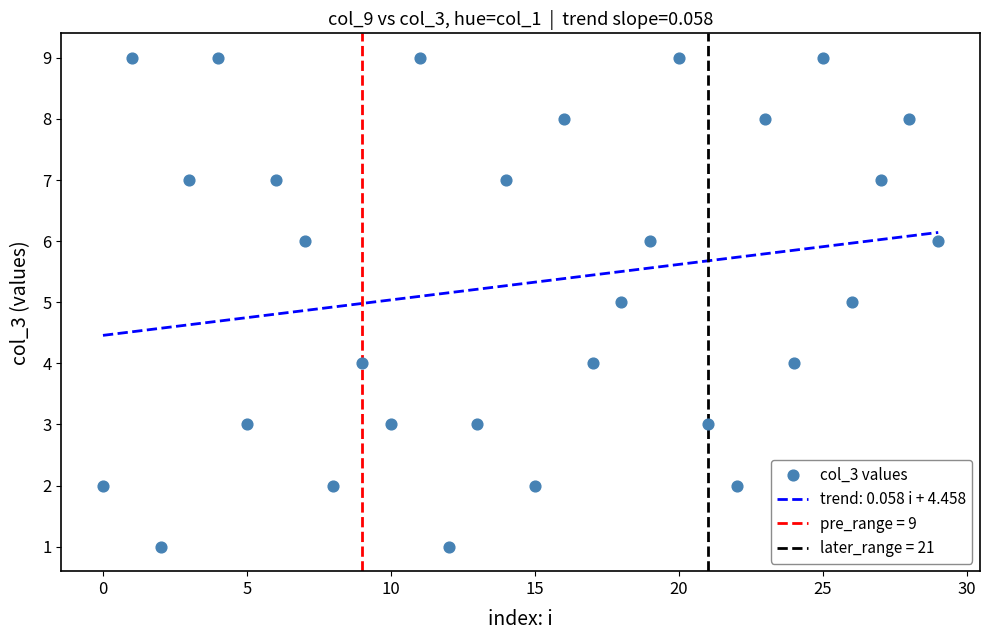

What is the range of Y values (max minus min)?

8